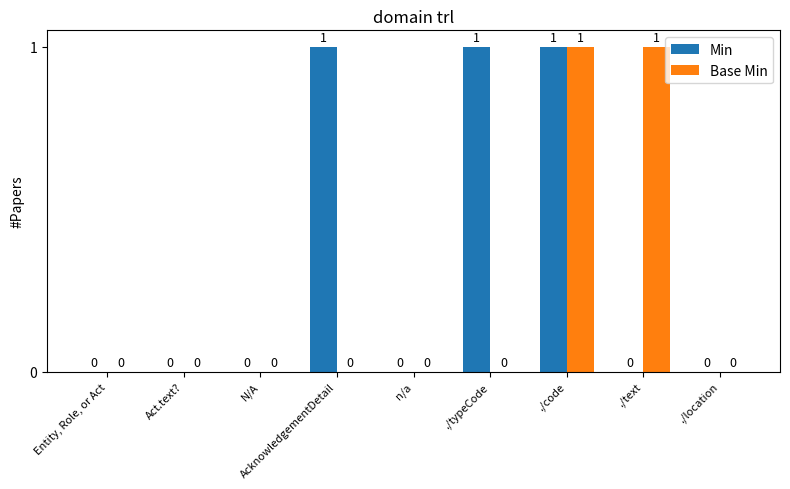

The Min series shows 0 at ./location. True or false?

True